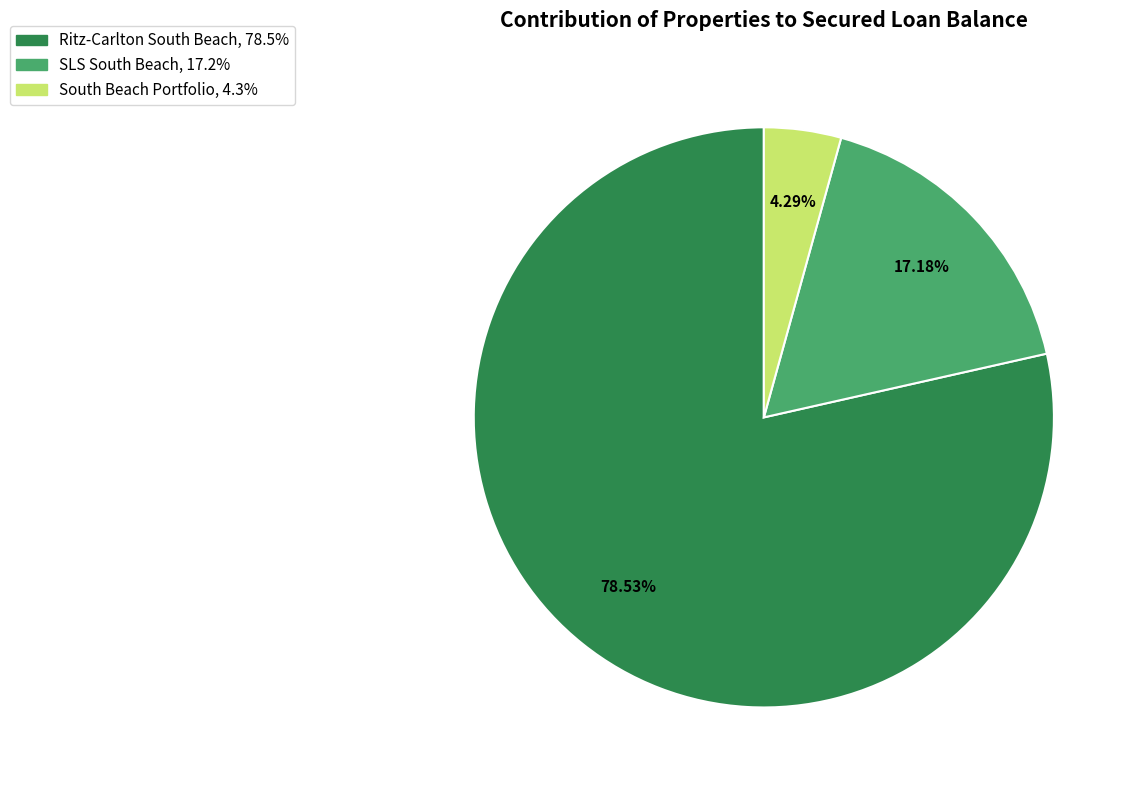

How many segments does this pie chart have?

3